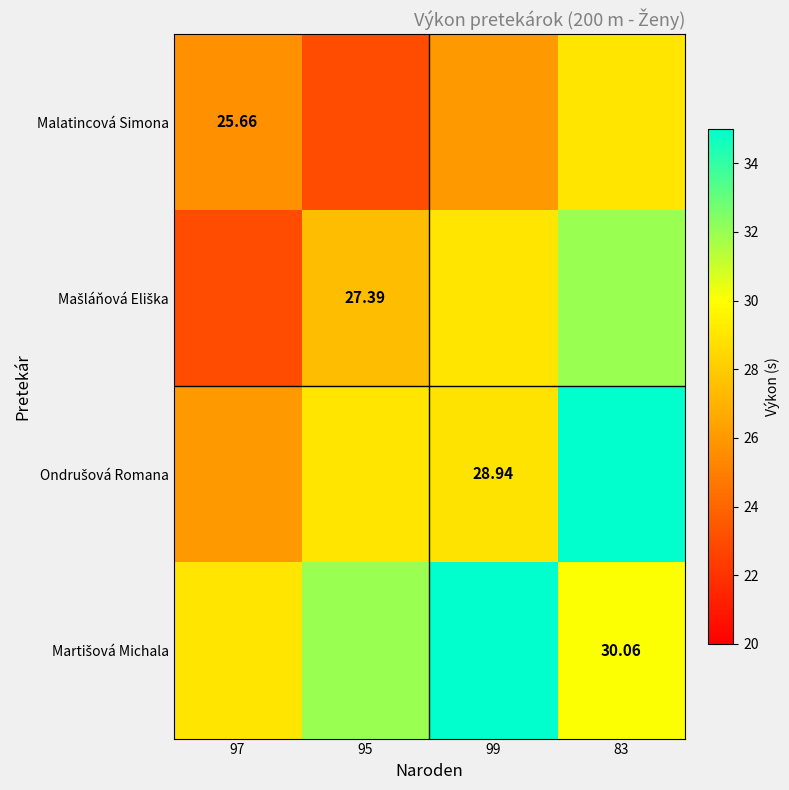

Between 97 and 99, which is larger?

99